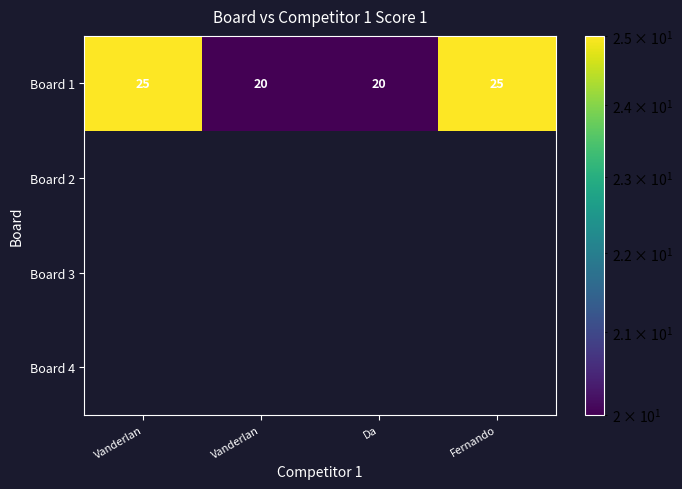

What is the sum of all Board 1 values?

90